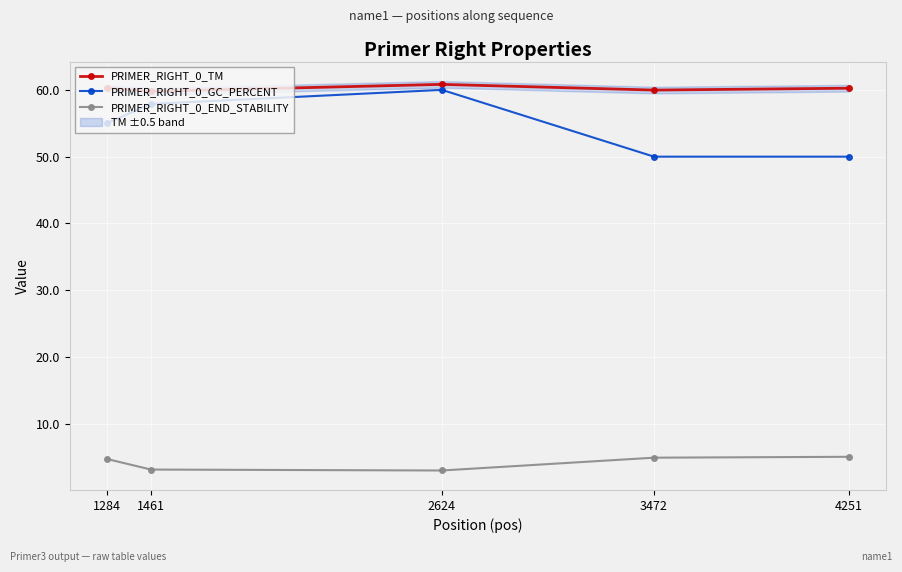

True or false: PRIMER_RIGHT_0_GC_PERCENT and PRIMER_RIGHT_0_END_STABILITY intersect in this chart.

False